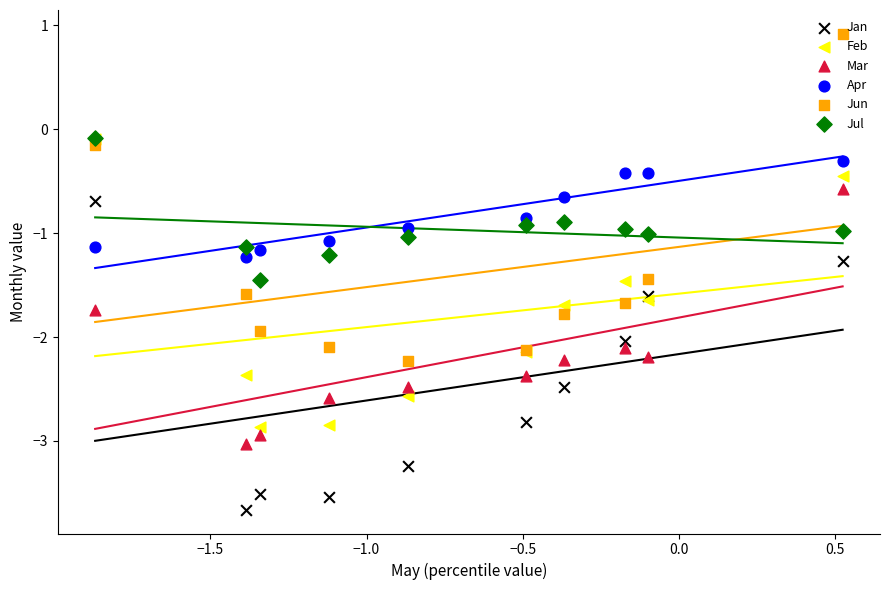

At how many categories does at least one series exceed -1?

7